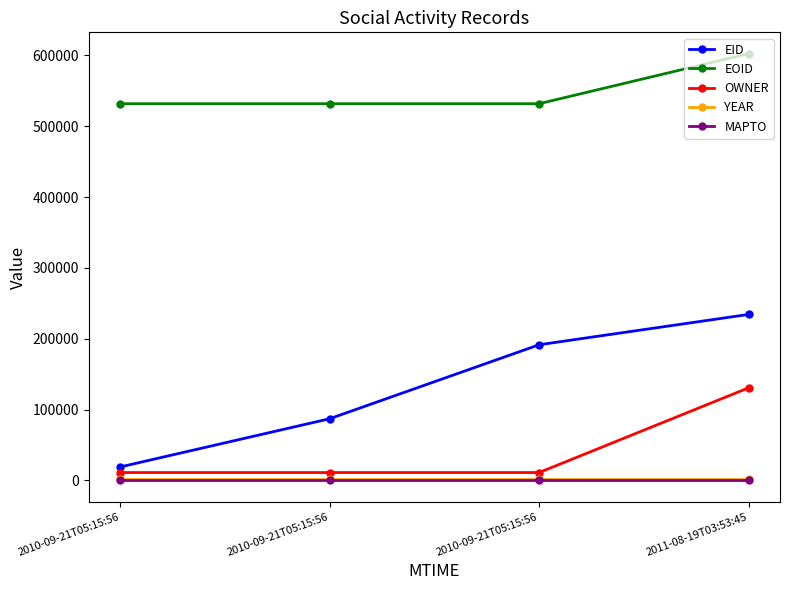

How many lines are shown in the chart?

5